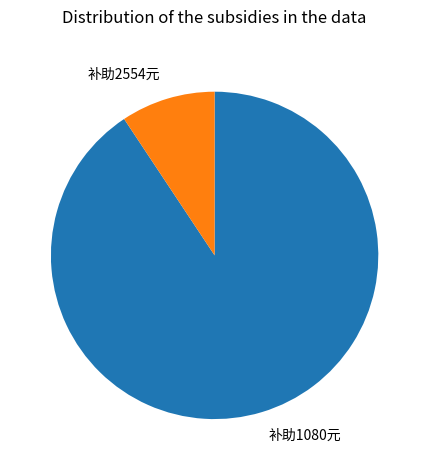

How many slices are in this pie chart?

2